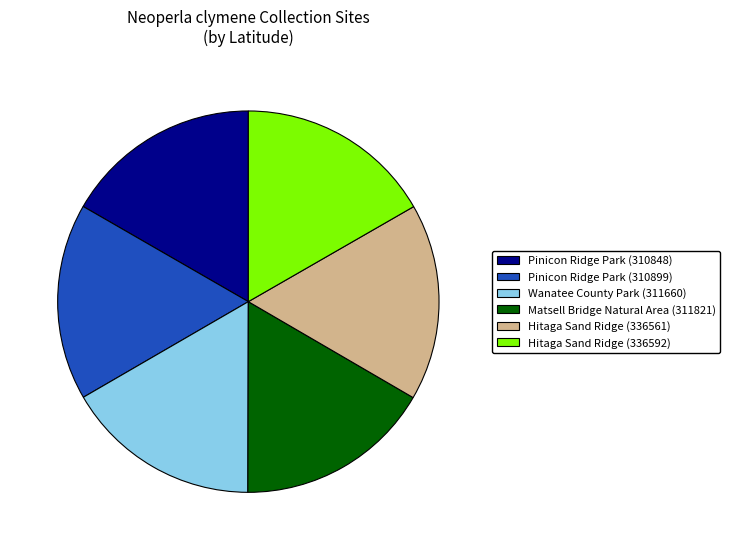

What is the ratio of the value at Hitaga Sand Ridge (336592) to the value at Pinicon Ridge Park (310848)?

1.0